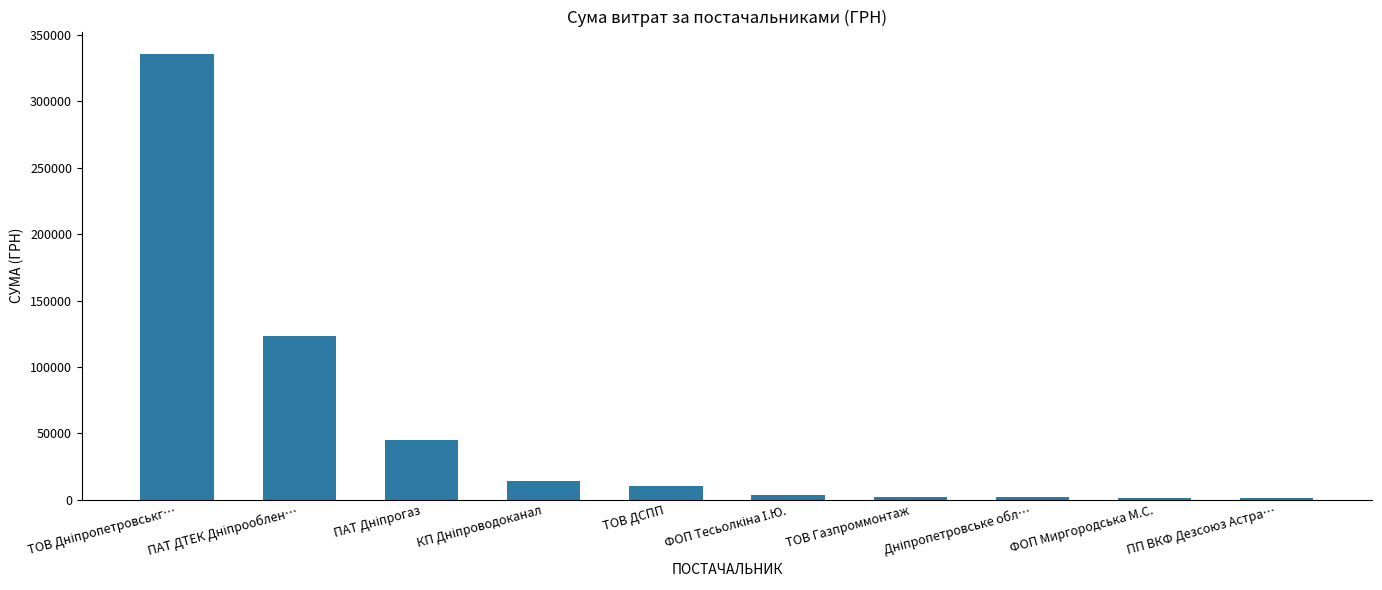

What is the maximum value shown in the chart?

335829.3